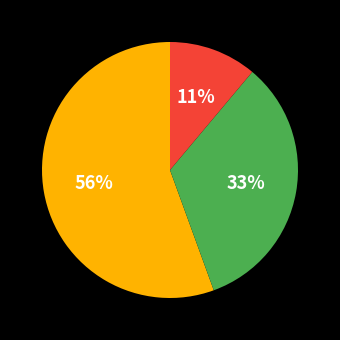

Does any single category account for the majority?

Yes